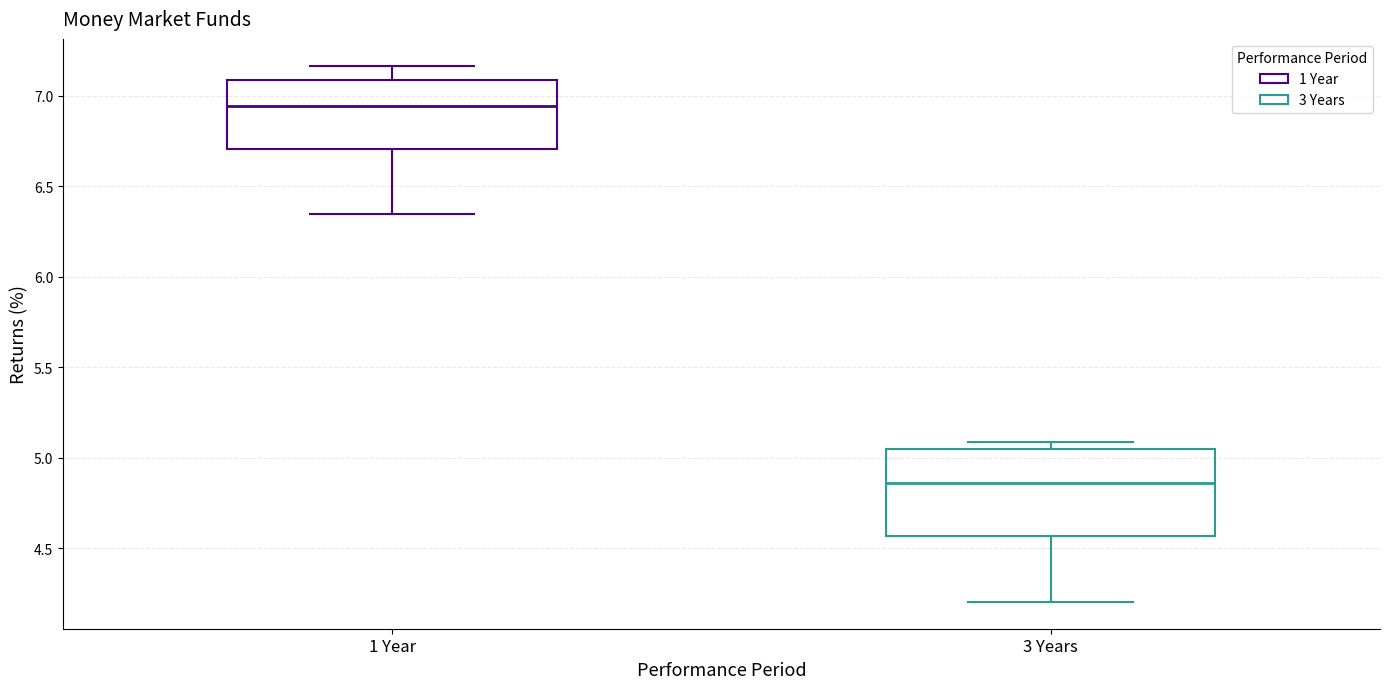

Reading left to right, read every box against the y-axis: the position of its median line, the range the box covers, and the ends of its whiskers. The values are not printed on the chart, so give them approximately, as read against the axis.

1 Year: median 6.95, box 6.70 to 7.10, whiskers 6.35 to 7.15
3 Years: median 4.85, box 4.55 to 5.05, whiskers 4.20 to 5.10